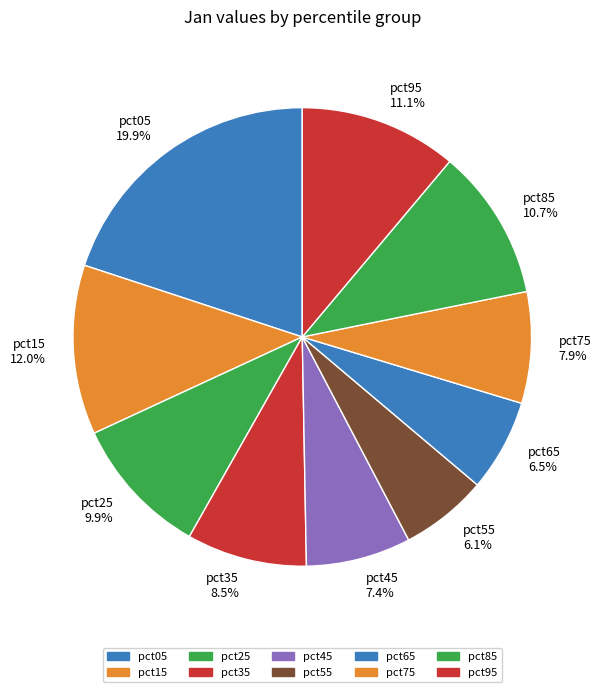

To the nearest percent, what percentage of the pie is pct25?

10%